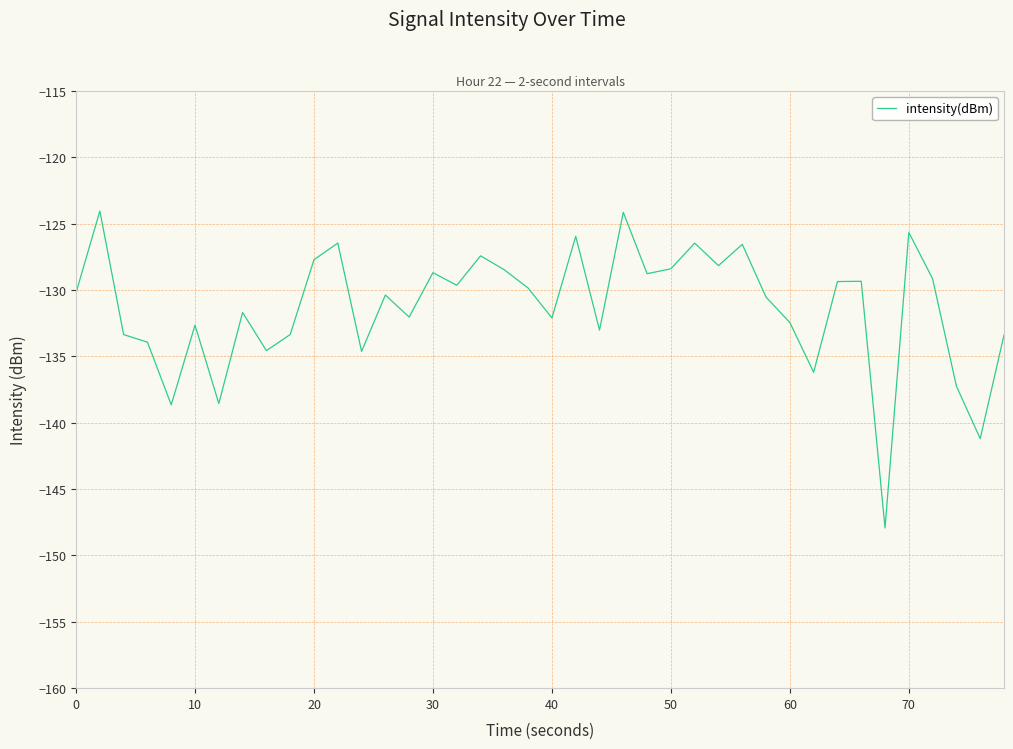

What is the maximum value shown in the chart?

-124.0